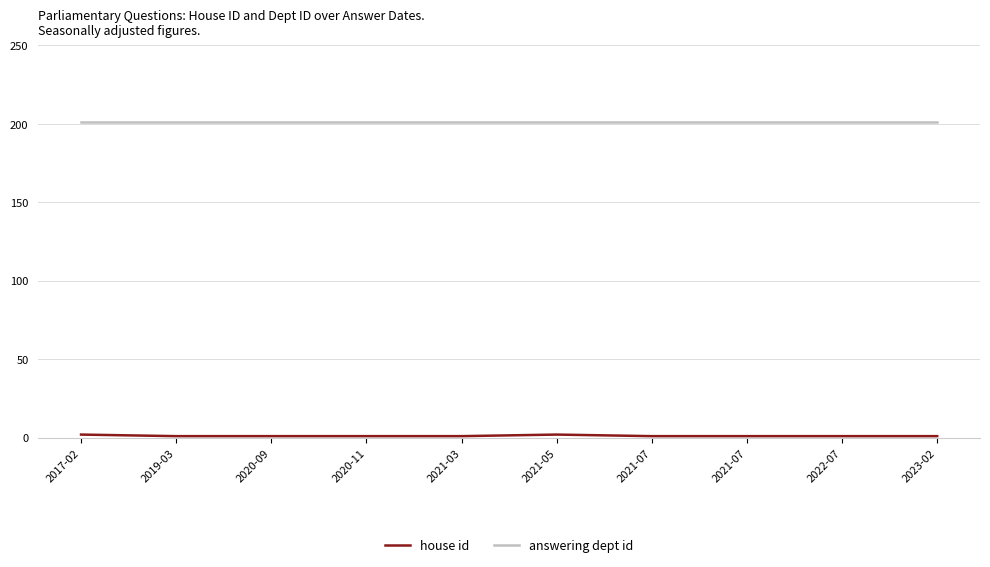

What is the label of the 9th point from the left?

2022-07